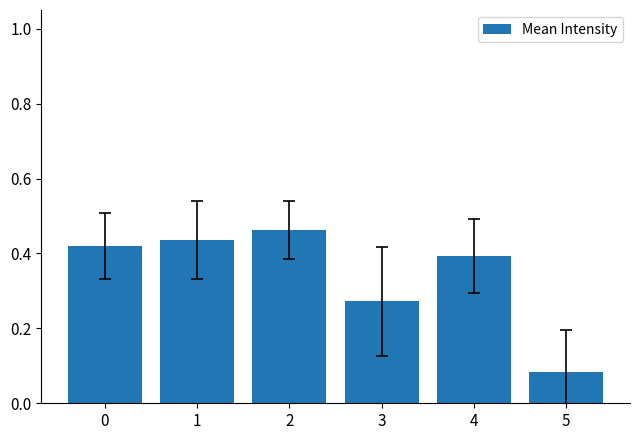

Count the number of data series in this chart.

1